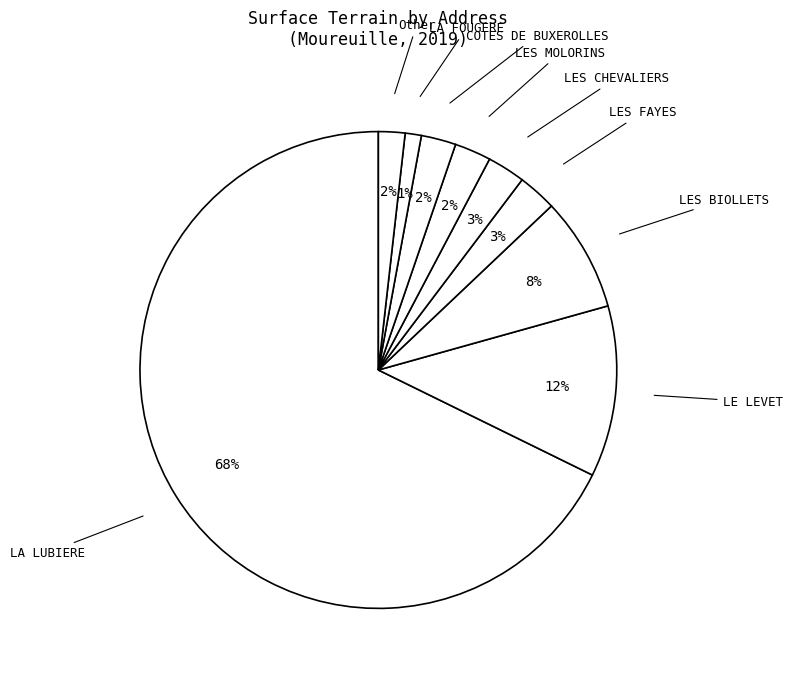

Do LA LUBIERE and LES CHEVALIERS together represent more than half of the pie?

Yes